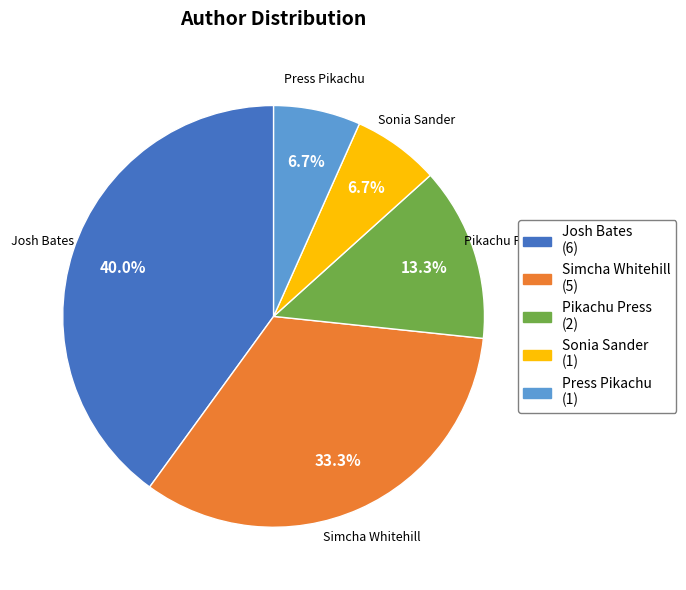

Between Pikachu Press and Sonia Sander, which is larger?

Pikachu Press